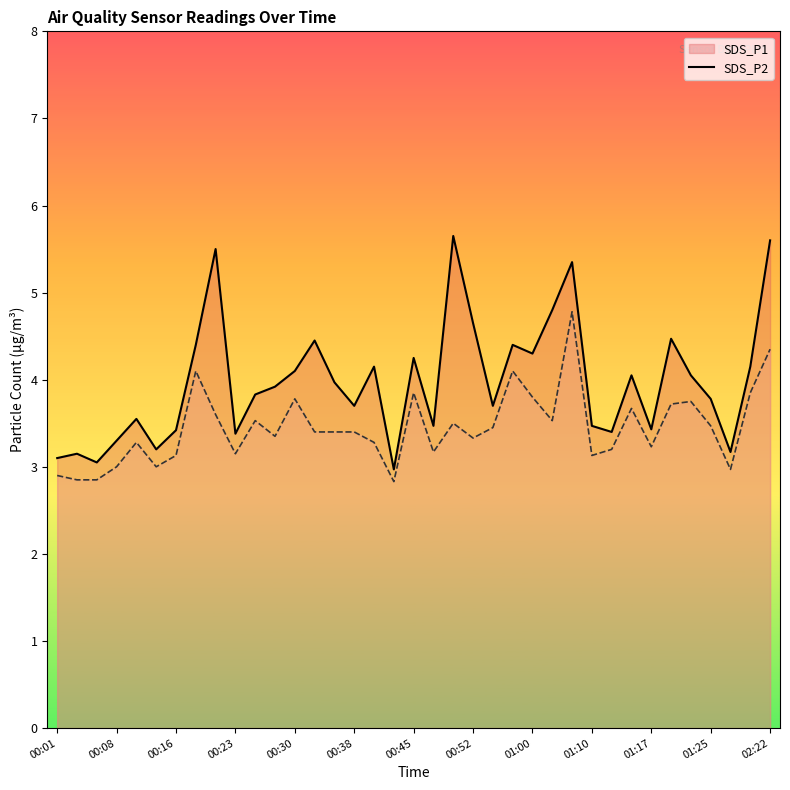

Rank the series by their maximum value, from highest to lowest.

SDS_P1, SDS_P2